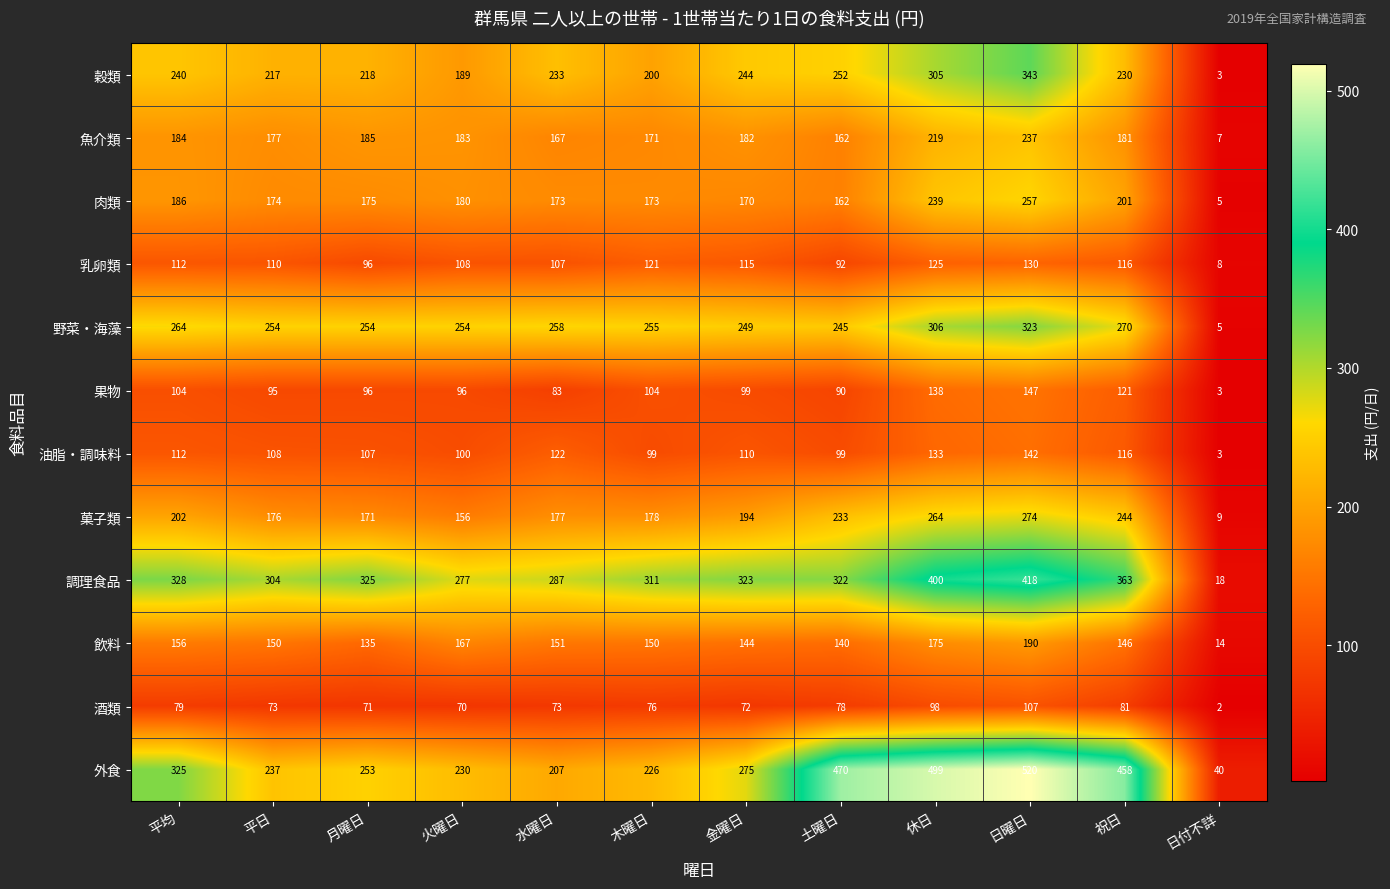

At which category is the sum across all series the highest?

日曜日